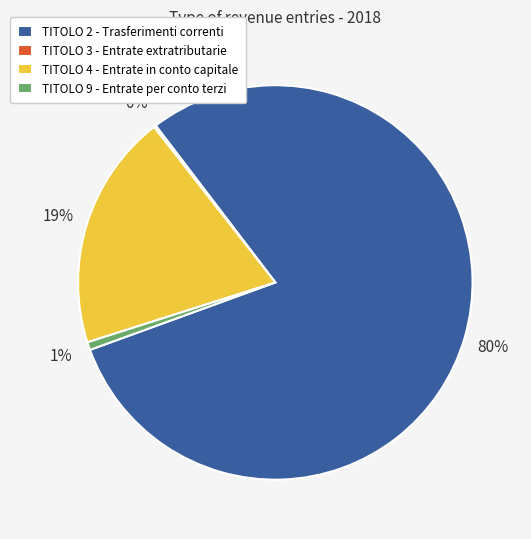

Do TITOLO 9 - Entrate per conto terzi and TITOLO 4 - Entrate in conto capitale together represent more than half of the pie?

No